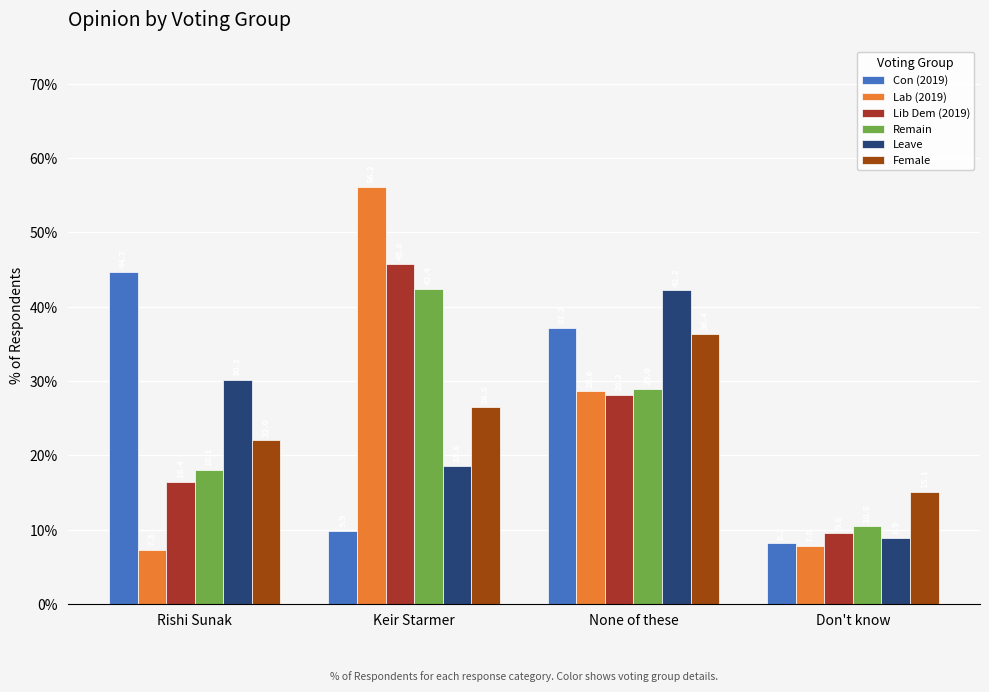

Are the bars grouped side by side (vs. stacked)?

Yes